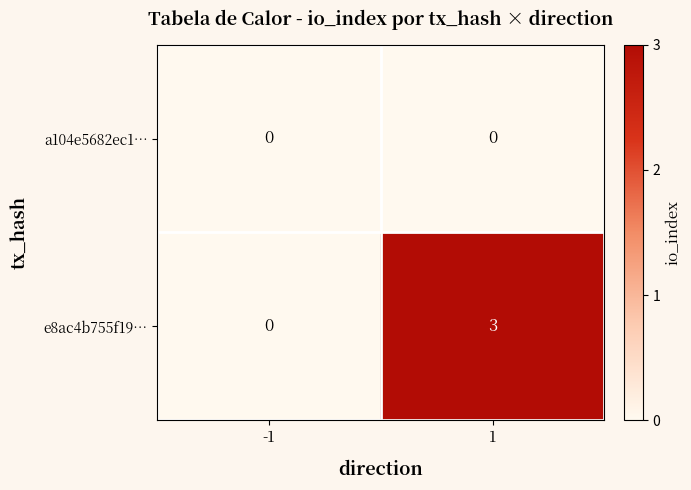

What is the total value across all series at 1?

3